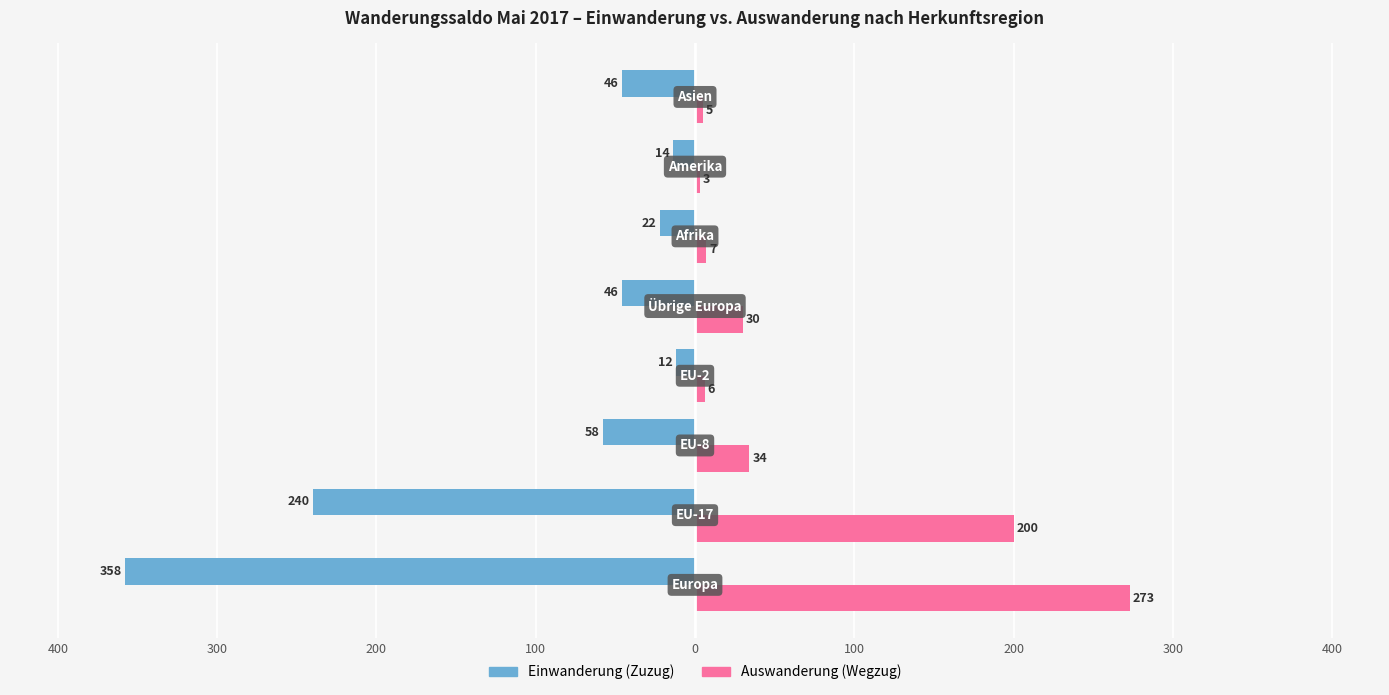

What are all the series names shown in the legend?

Einwanderung (Zuzug), Auswanderung (Wegzug)